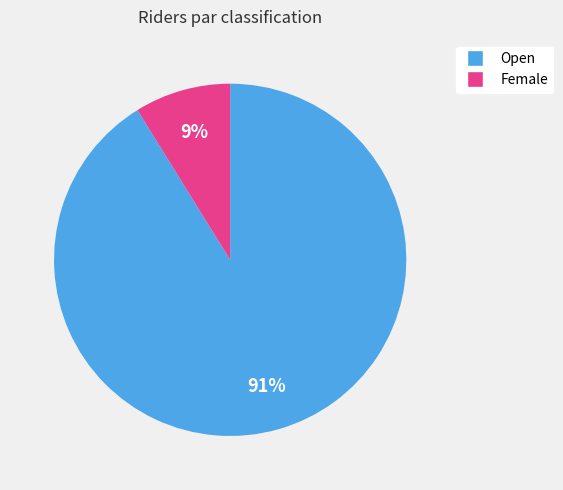

Is there a majority slice in this chart?

Yes